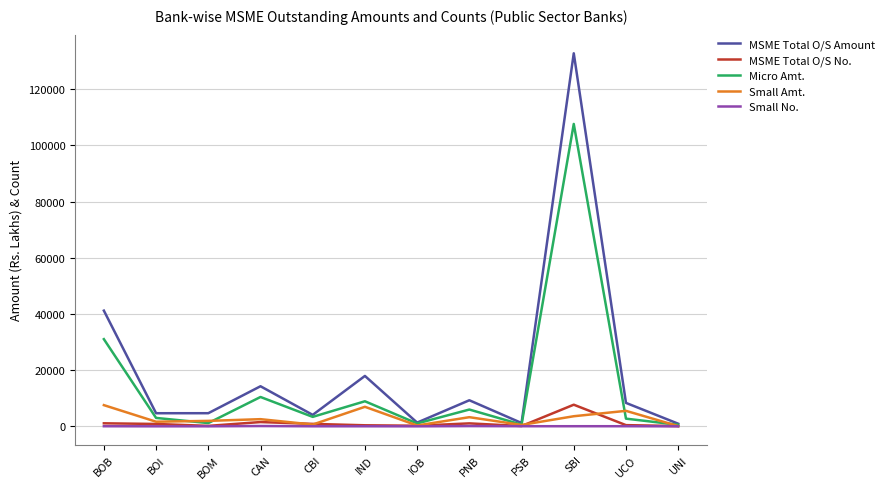

Is it true that Micro Amt. equals 49261.0 at BOB?

False